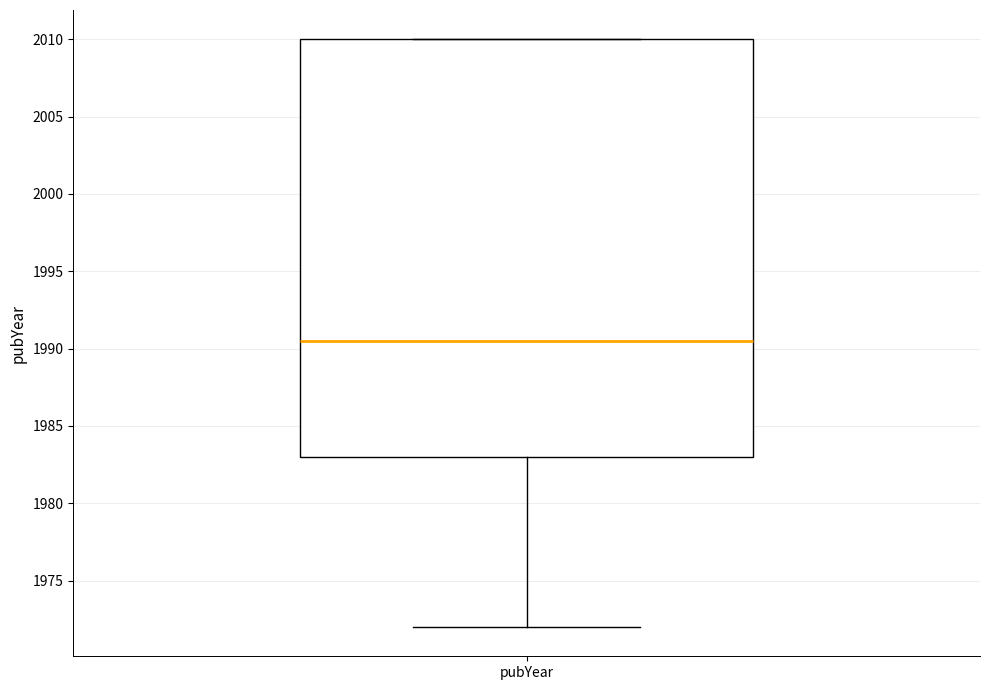

Read this box plot against the y-axis: the position of the median line, the range covered by the box, and the ends of both whiskers. The values are not printed on the chart, so give them approximately, as read against the axis.

median 1990.5, box 1983.0 to 2010.0, whiskers 1972.0 to 2010.0